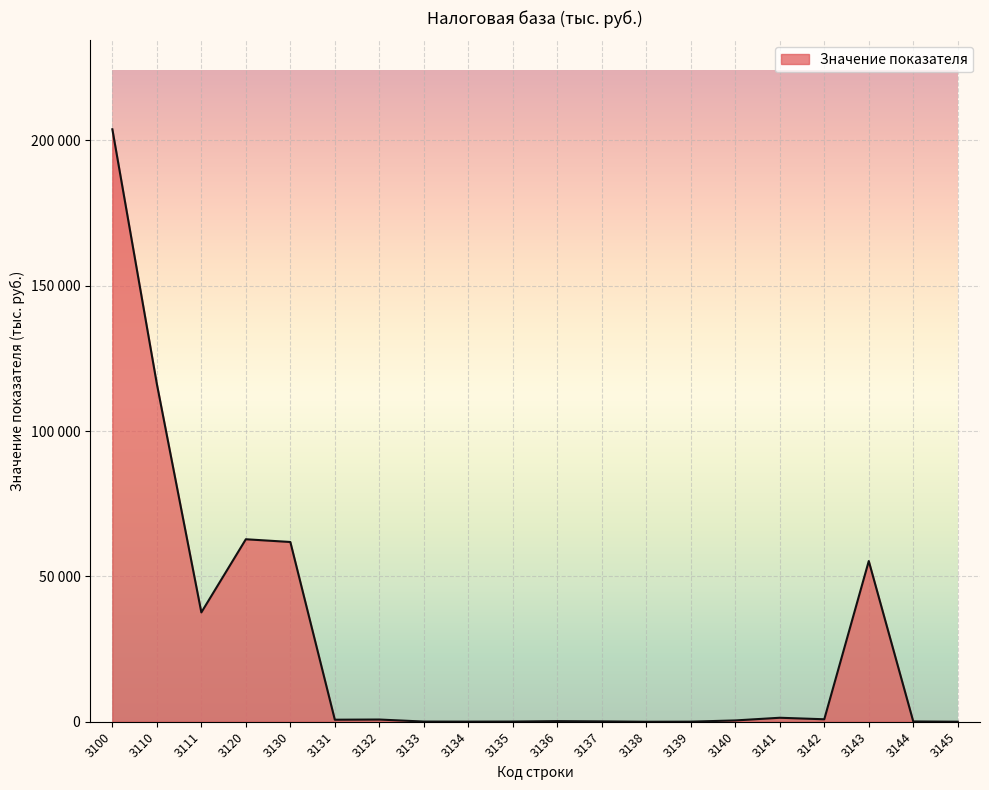

Does the chart have visible grid lines?

Yes